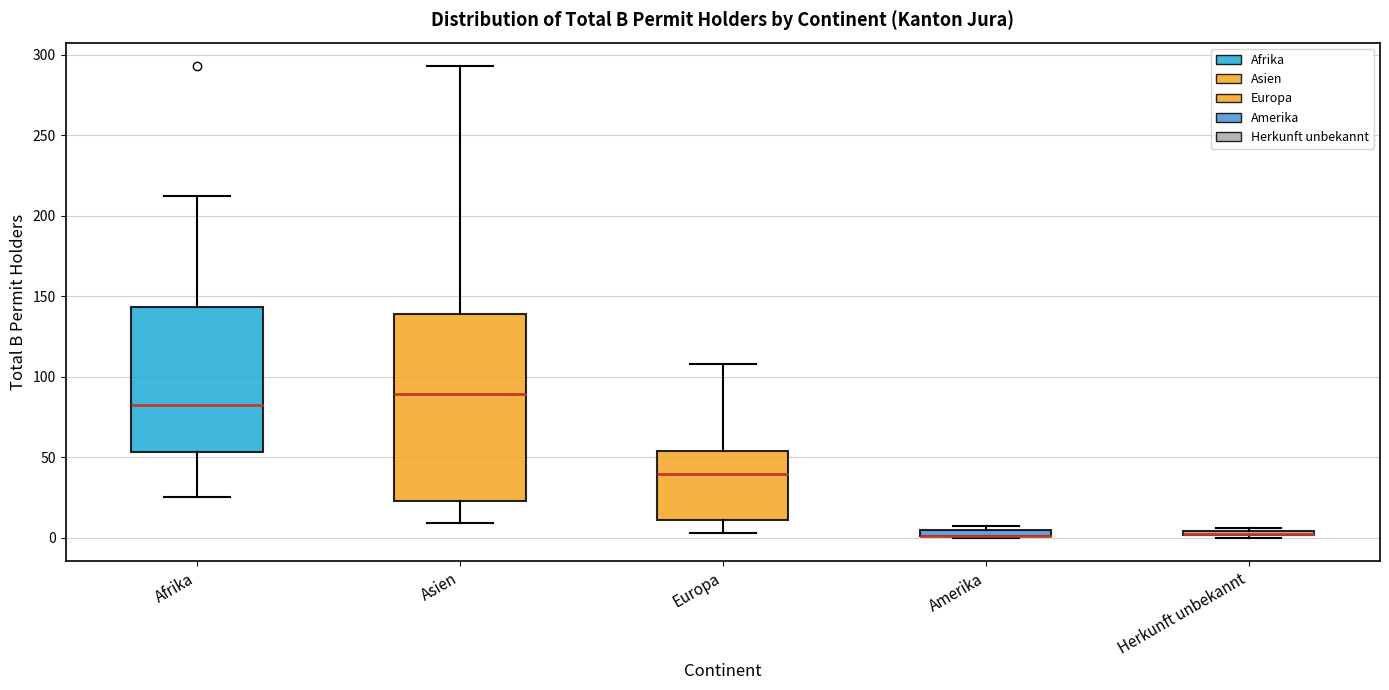

Which box is the tallest, from its lower edge to its upper edge?

Asien